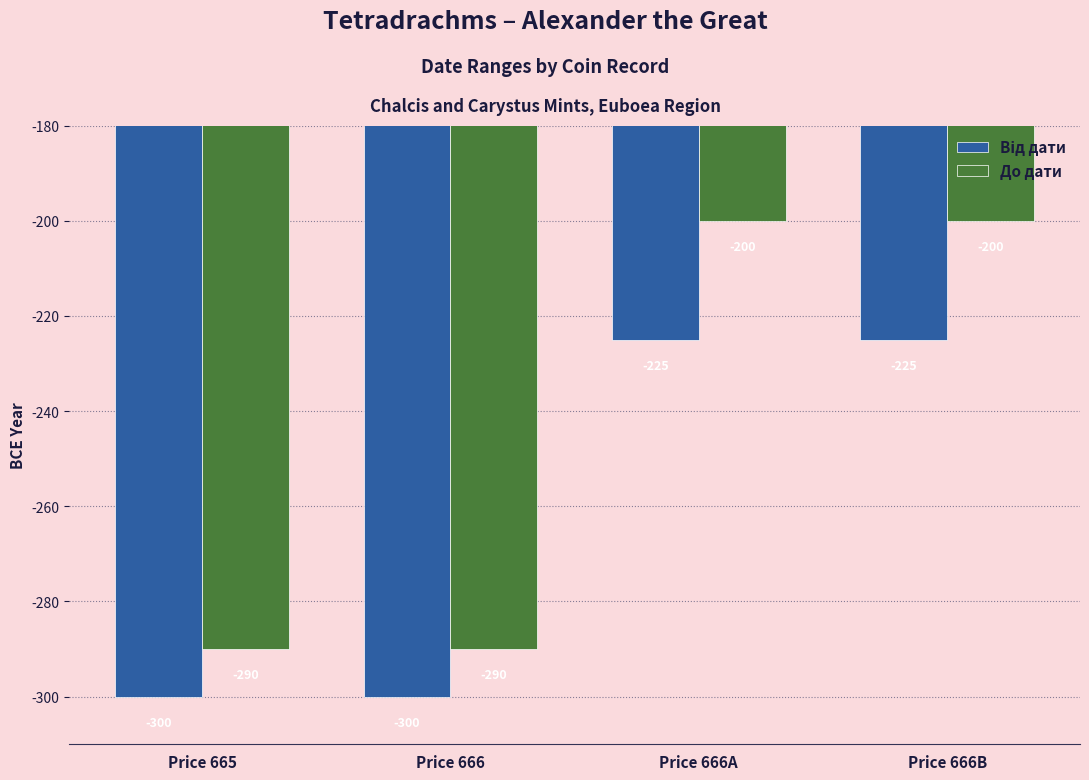

What is the total value across all series at Price 665?

-590